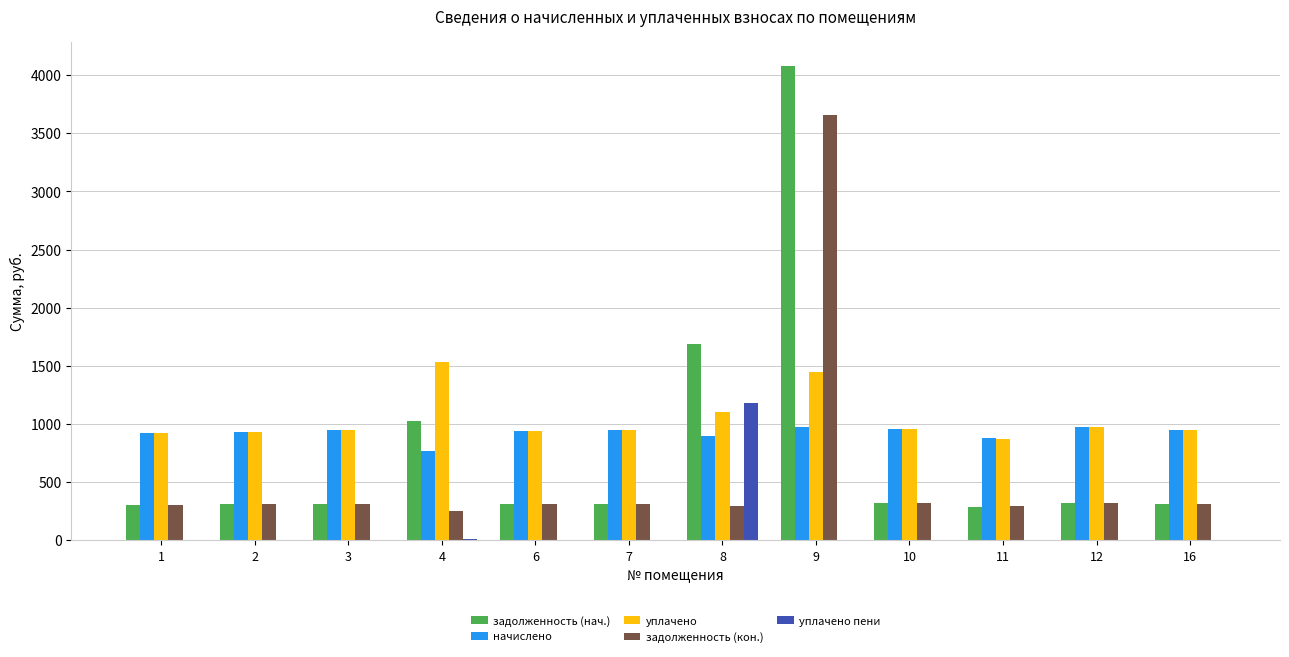

How many groups of bars are there?

12